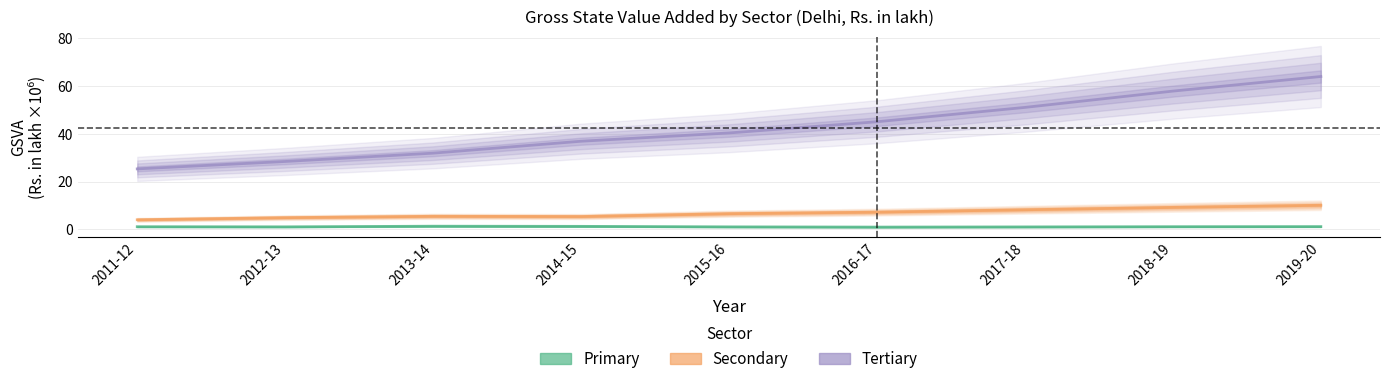

What is the approximate value of Tertiary at 2014-15?

36.9